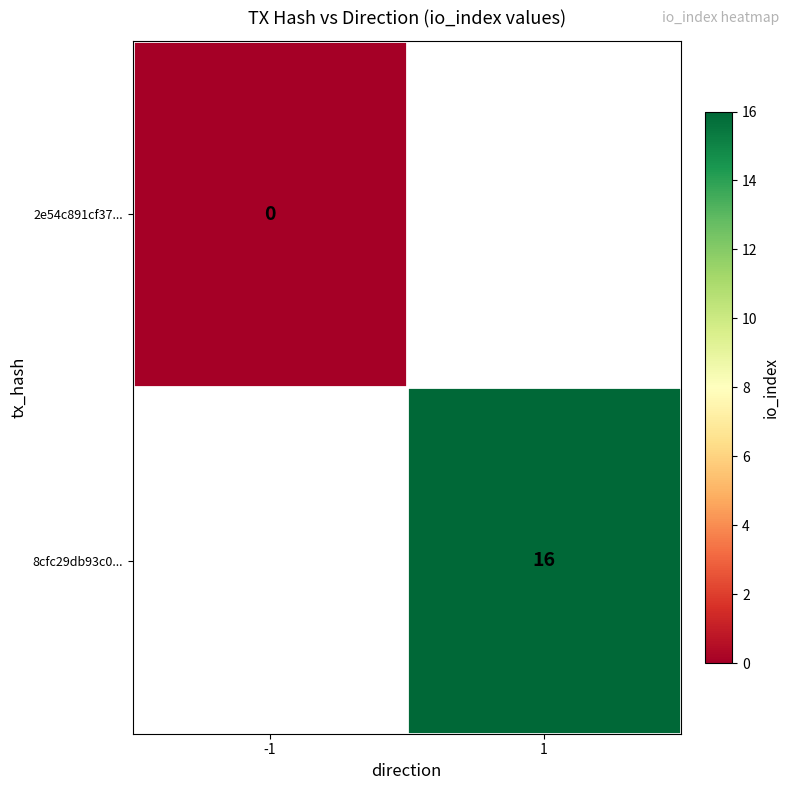

Is it true that 8cfc29db93c0... equals 16 at 1?

True